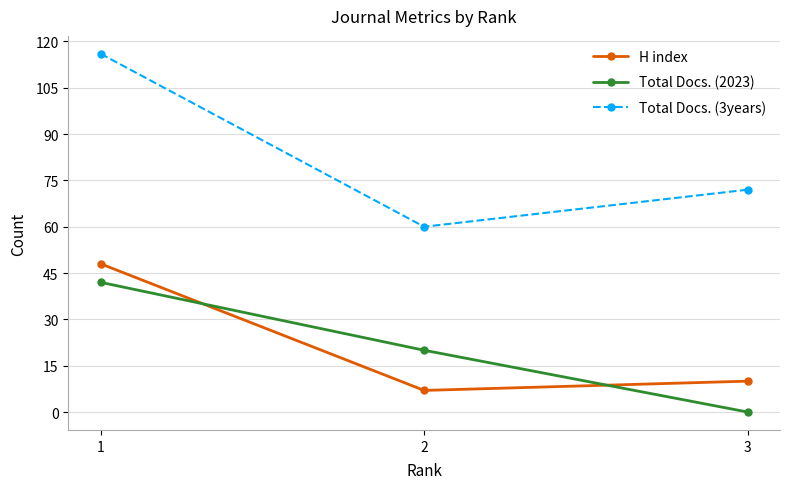

Does the chart have visible grid lines?

Yes